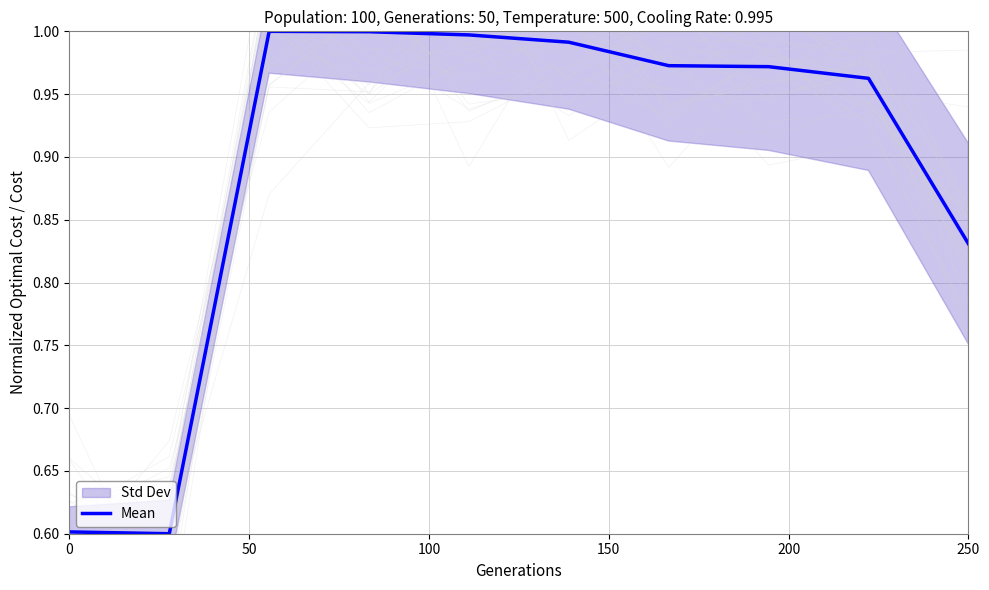

Is it true that Mean equals 1.1 at 250?

False